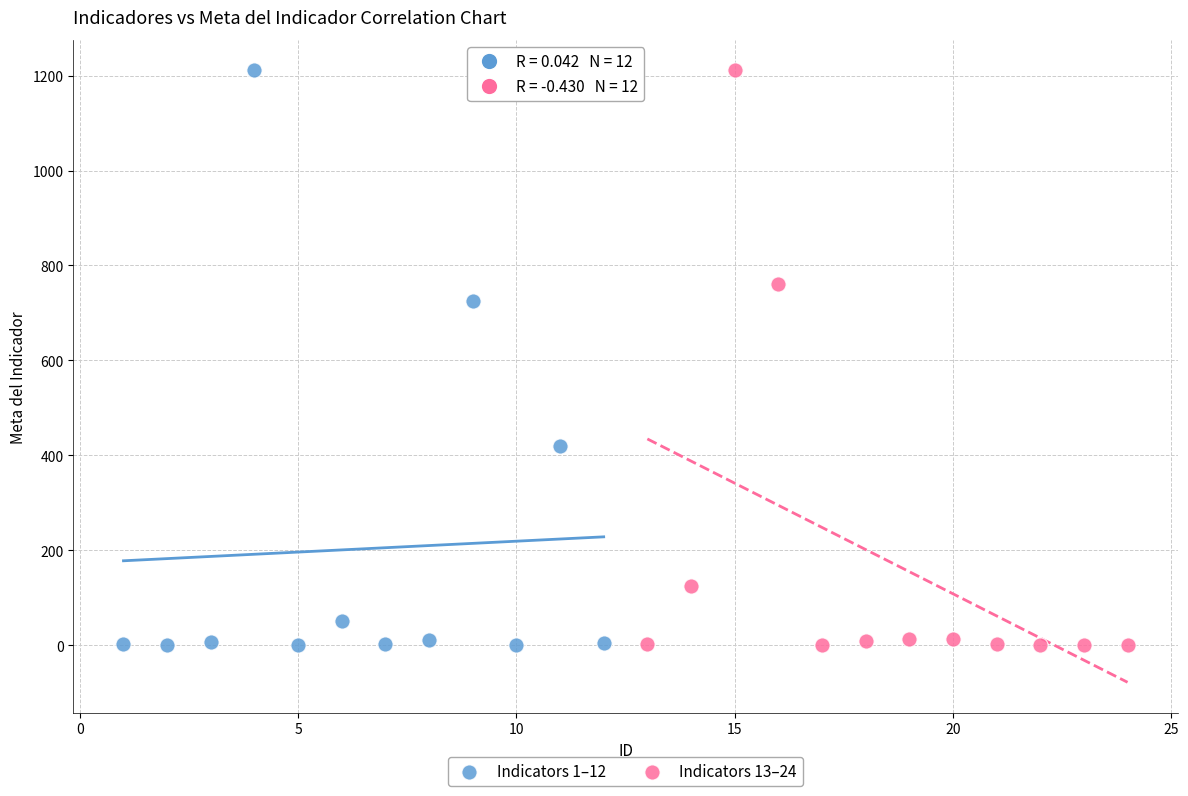

What are all the series names shown in the legend?

Indicators 1–12, Indicators 13–24